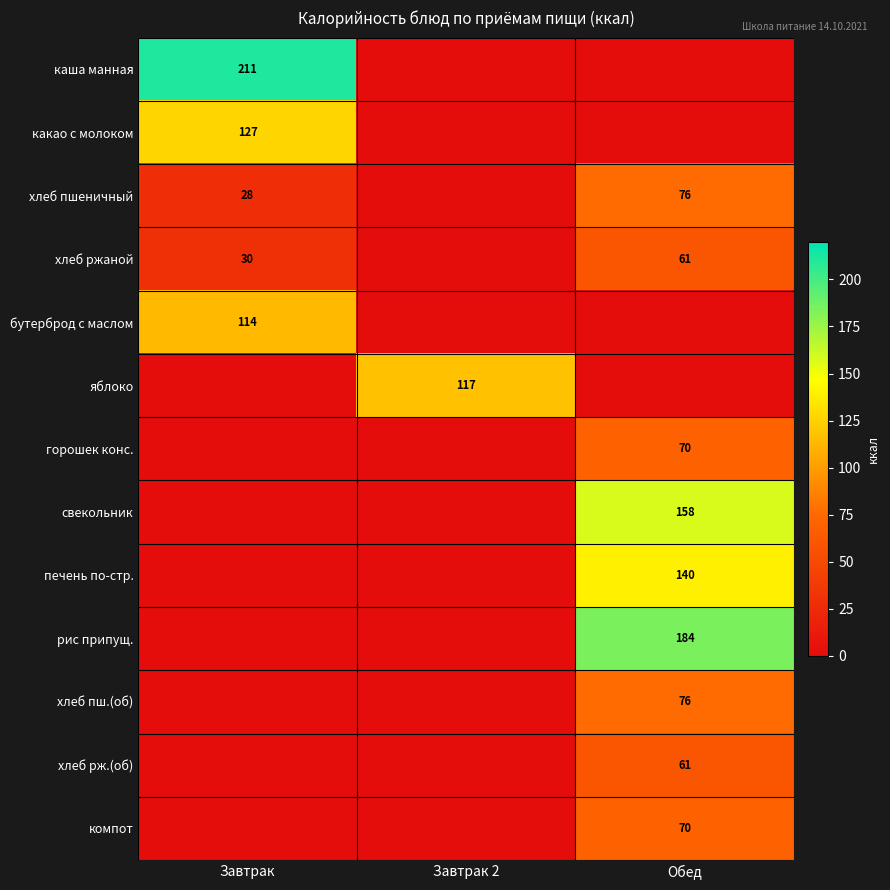

True or false: хлеб ржаной has a value of 42 at Обед.

False